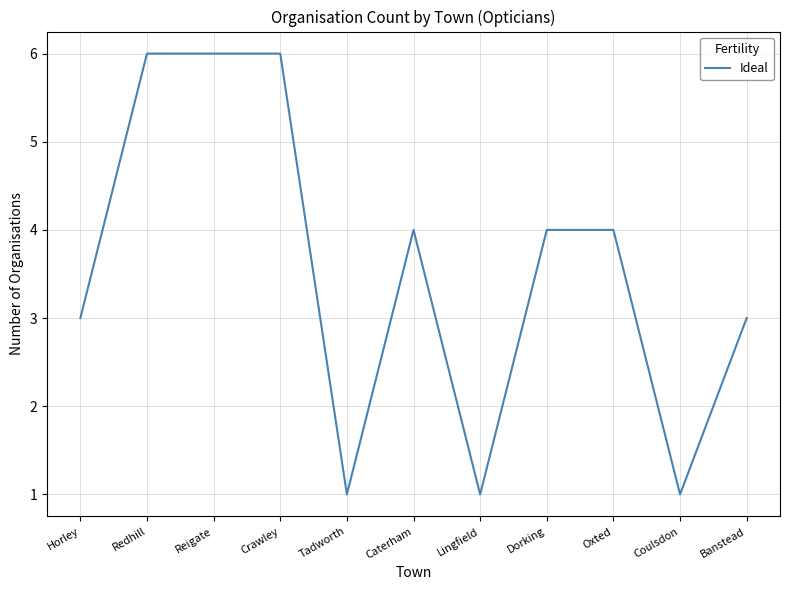

The chart shows a value of 4 at Dorking. True or false?

True